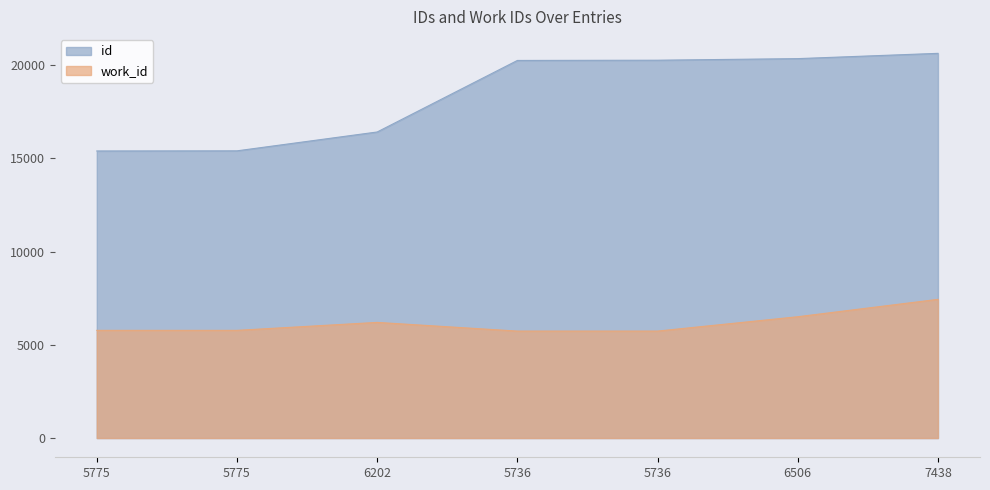

How many lines are shown in the chart?

2